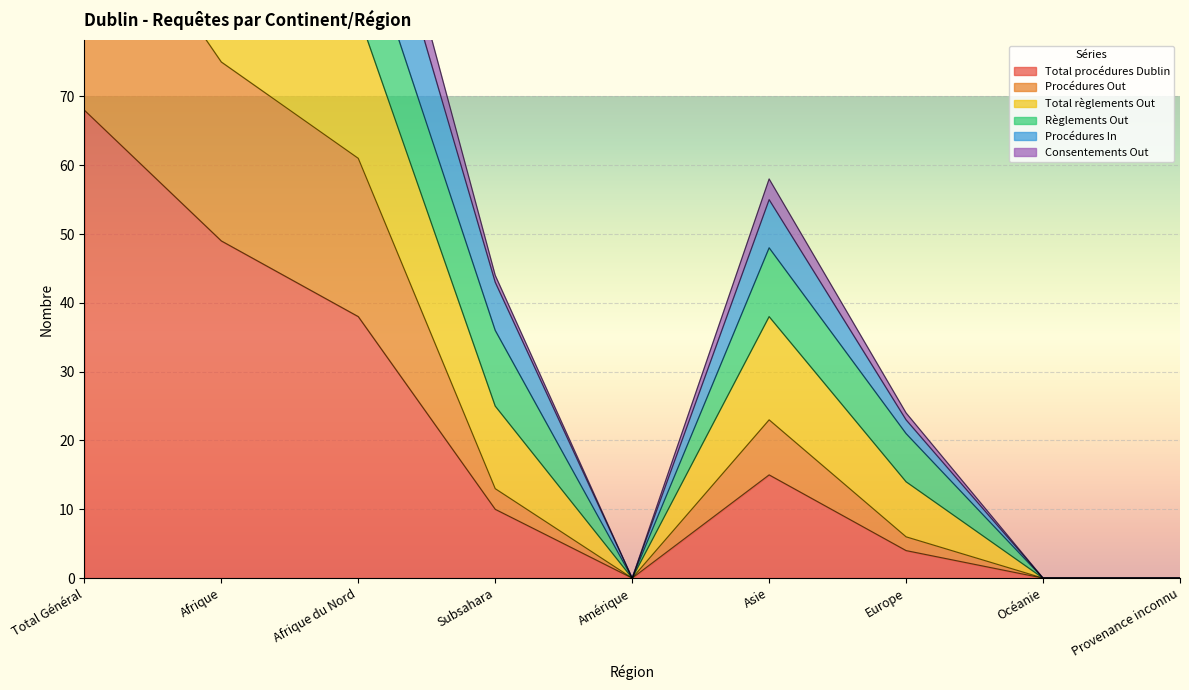

What is the difference between the maximum and minimum values in the Consentements Out series?

162